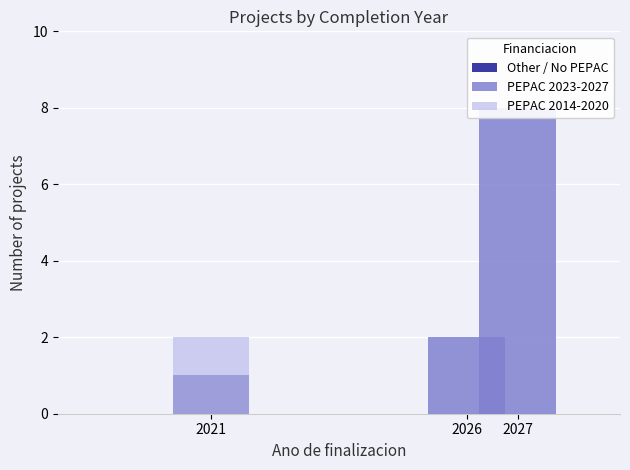

Where is PEPAC 2023-2027 nearest to the value 4?

2026